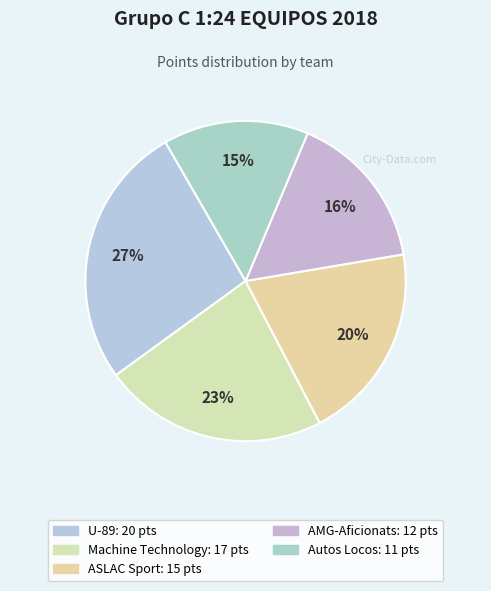

Is it true that ASLAC Sport is 5% of the pie?

False